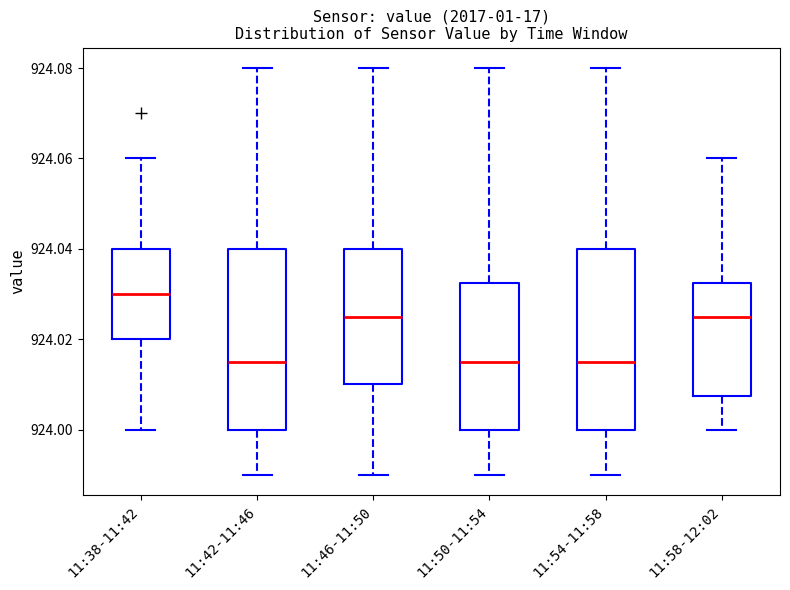

Reading left to right, read every box against the y-axis: the position of its median line, the range the box covers, and the ends of its whiskers. The values are not printed on the chart, so give them approximately, as read against the axis.

11:38-11:42: median 924.030, box 924.020 to 924.040, whiskers 924.000 to 924.060
11:42-11:46: median 924.016, box 924.000 to 924.040, whiskers 923.990 to 924.080
11:46-11:50: median 924.026, box 924.010 to 924.040, whiskers 923.990 to 924.080
11:50-11:54: median 924.016, box 924.000 to 924.032, whiskers 923.990 to 924.080
11:54-11:58: median 924.016, box 924.000 to 924.040, whiskers 923.990 to 924.080
11:58-12:02: median 924.026, box 924.008 to 924.032, whiskers 924.000 to 924.060